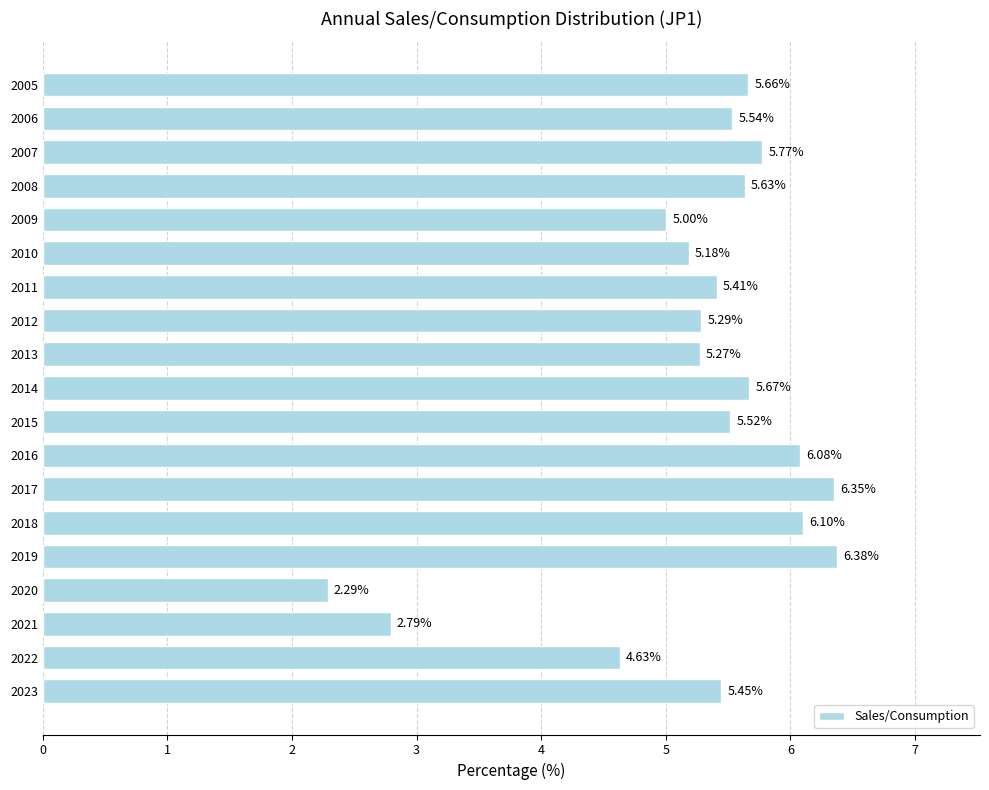

What is the change in value from 2013 to 2021?

-2.5